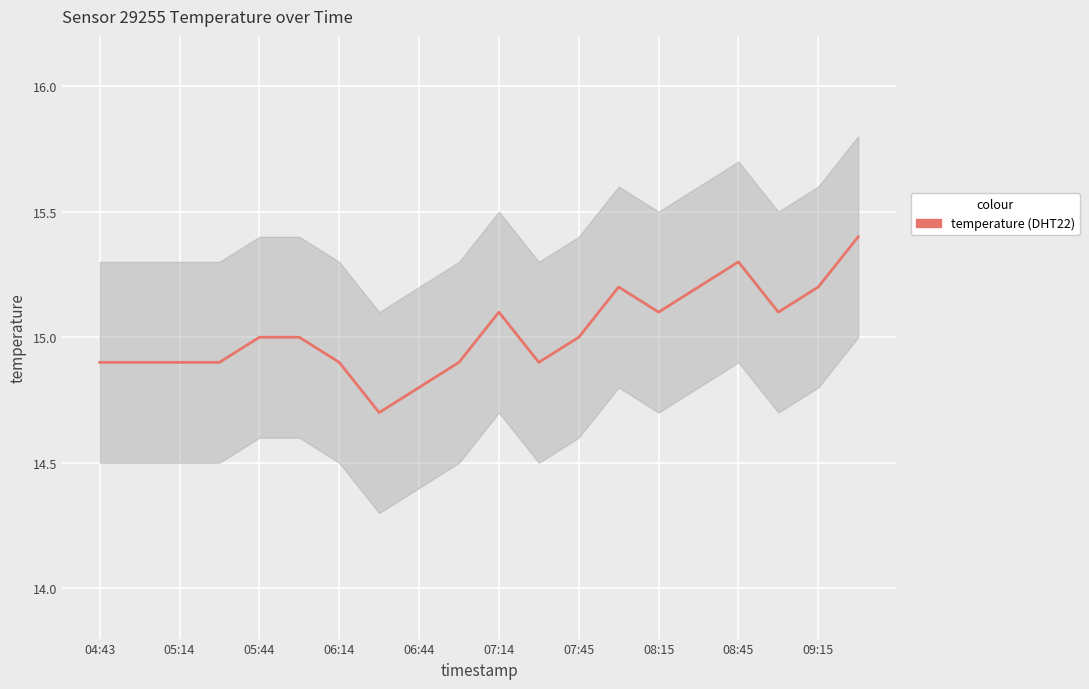

What value does the data have at 06:14?

14.9